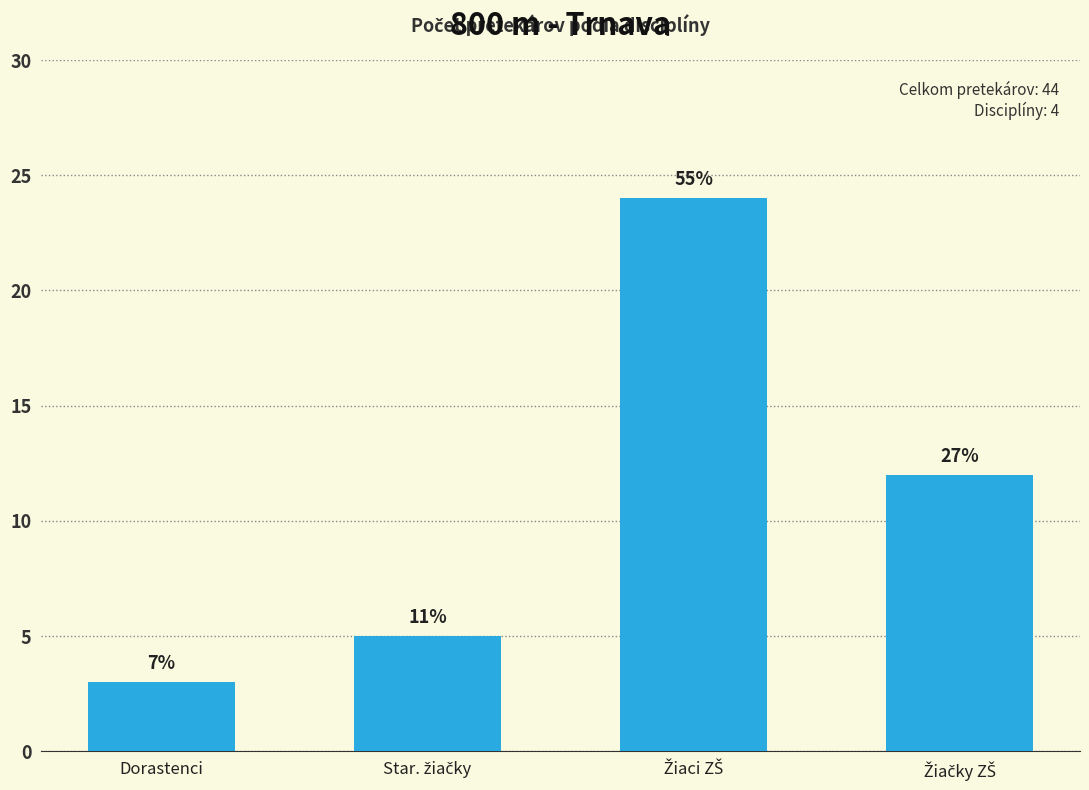

What is the smallest value displayed?

3